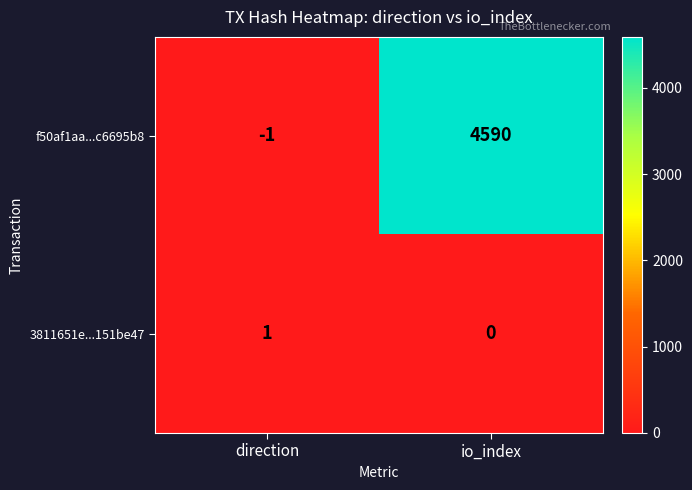

Reading left to right, transcribe all the data shown in this chart.

f50af1aa...c6695b8: -1	4590
3811651e...151be47: 1	0